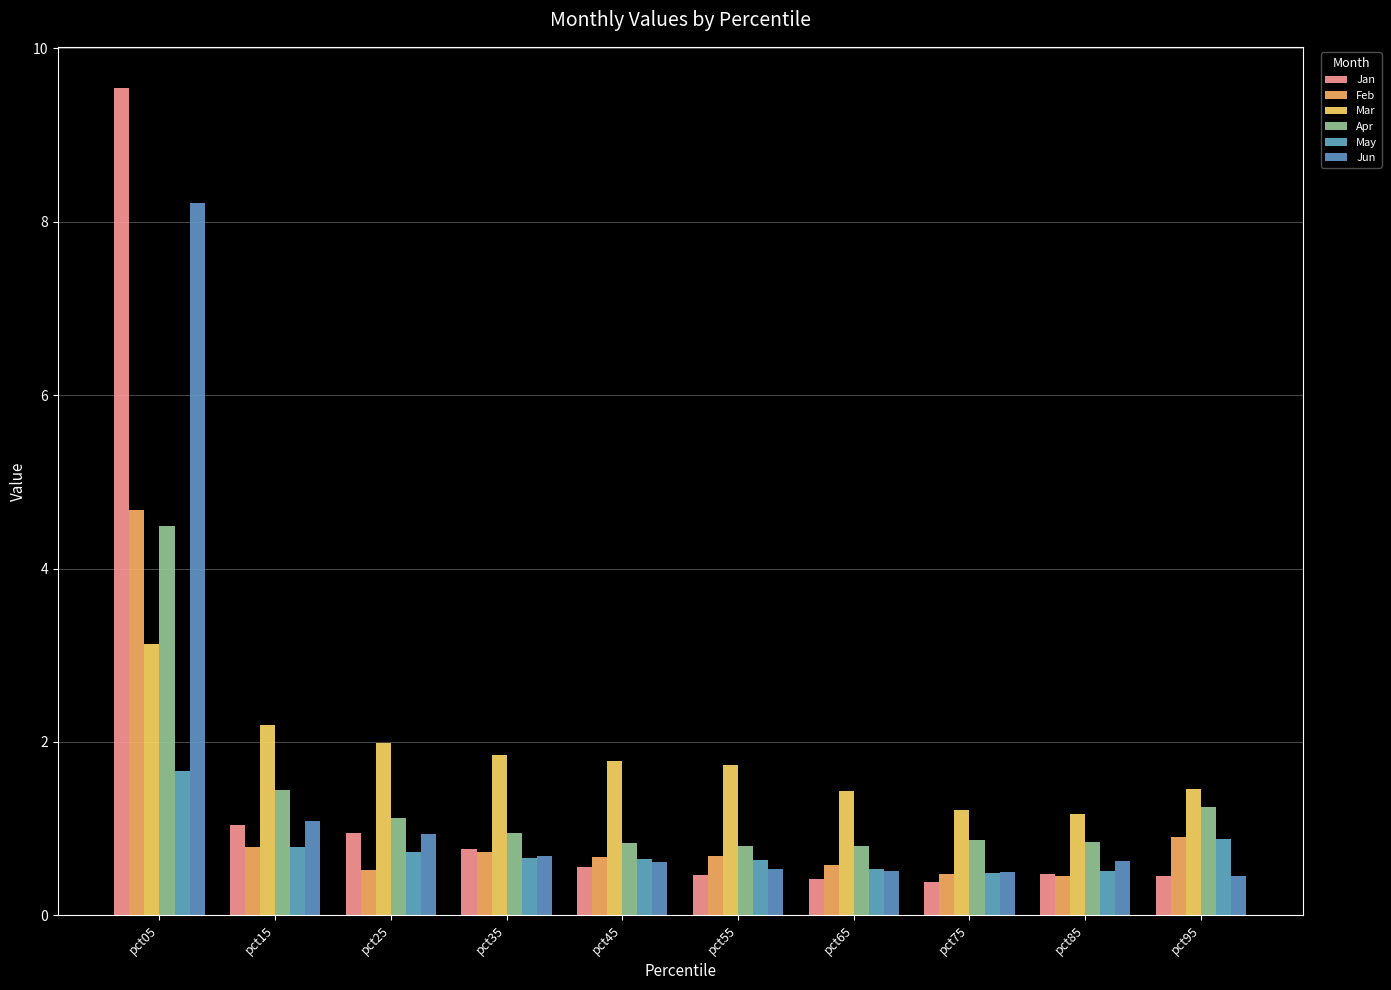

What is the sum of all Feb values?

10.5